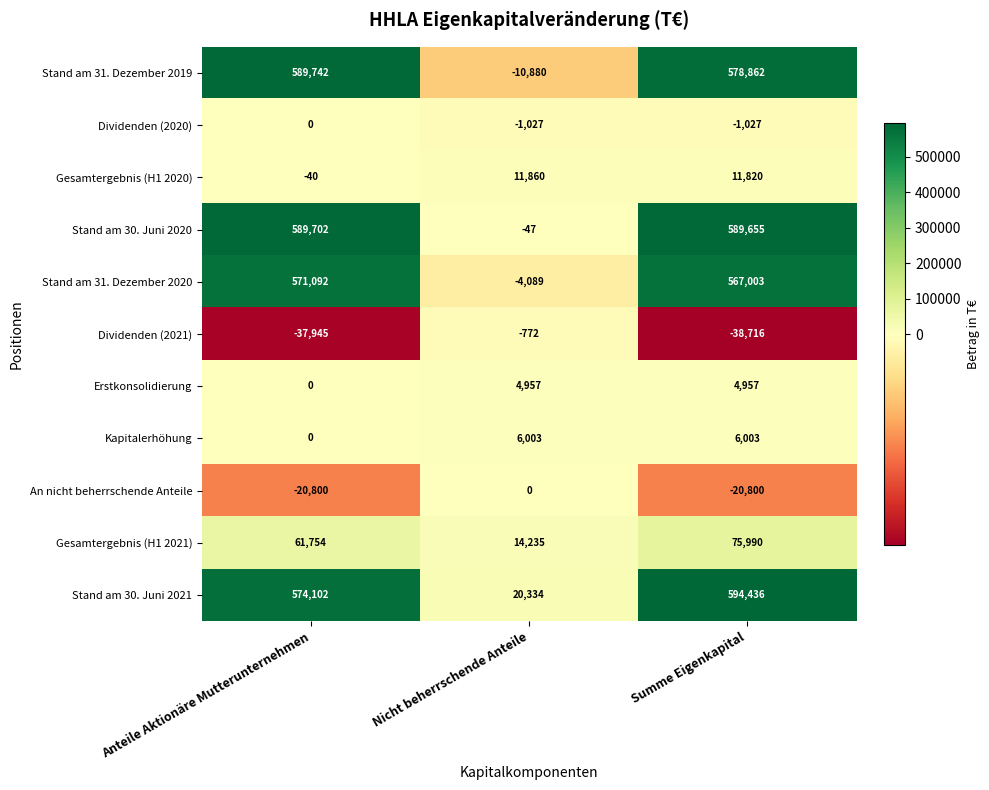

Count the number of data series in this chart.

11